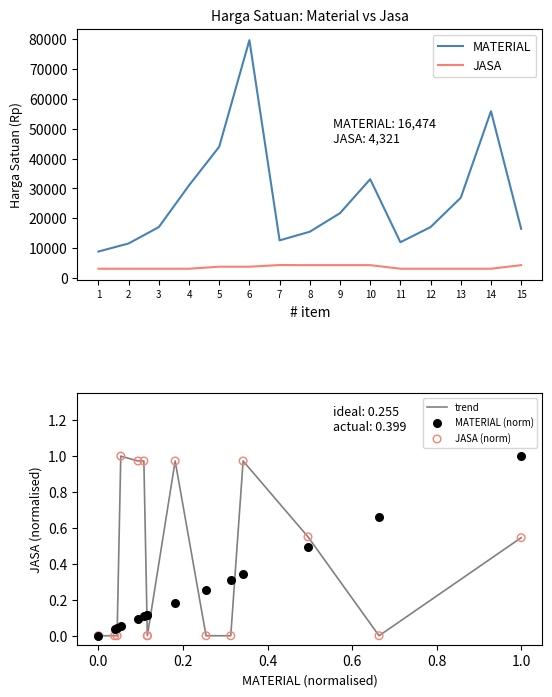

Is the value of JASA at 3 greater than the value of MATERIAL at 14?

No